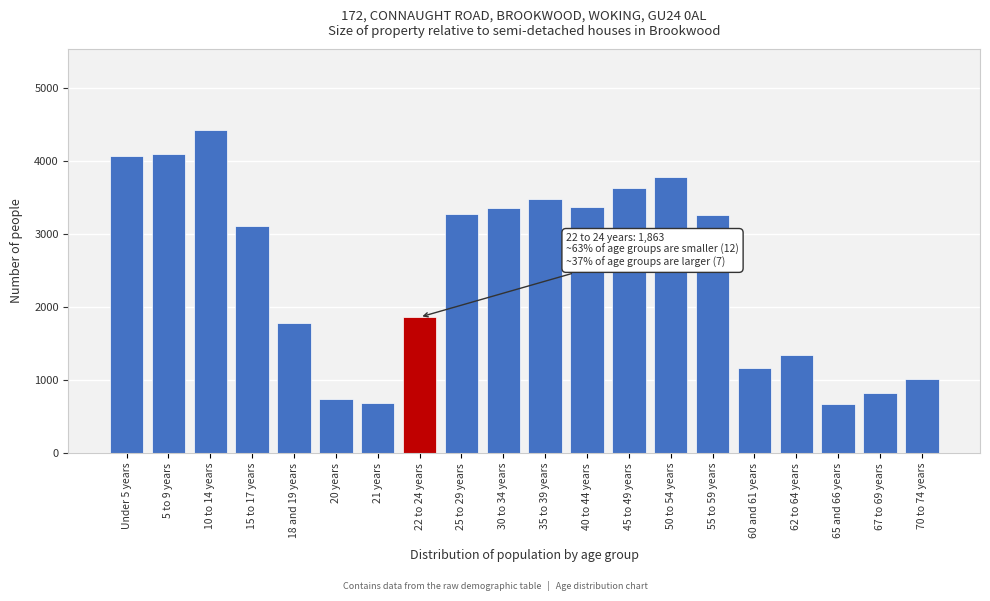

What is the value of the 7th bar from the left?

683